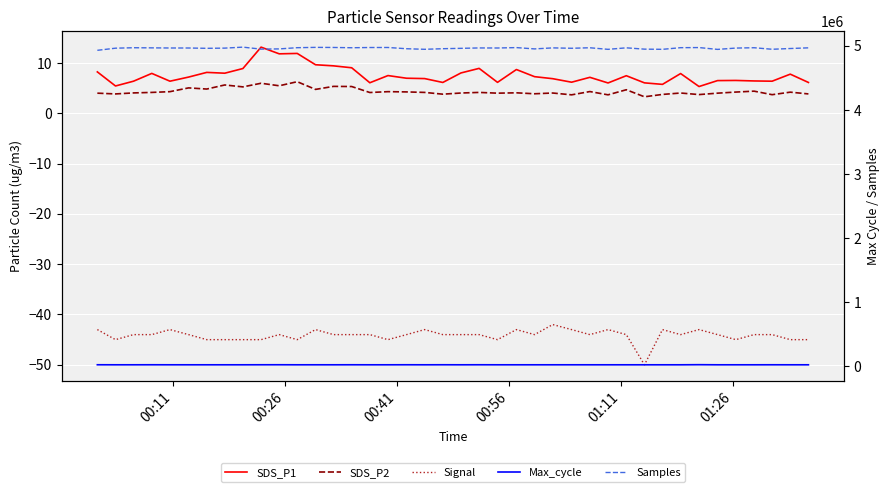

Reading right to left, list all the values displayed in this chart.

SDS_P1: 6.1	7.8	6.4	6.4	6.5	6.5	5.3	7.9	5.8	6.0	7.5	6.0	7.2	6.2	6.9	7.3	8.7	6.2	8.9	8.0	6.1	6.9	7.0	7.5	6.1	9.1	9.4	9.7	11.9	11.8	13.2	8.9	8.0	8.1	7.2	6.4	7.9	6.4	5.4	8.2
SDS_P2: 3.9	4.2	3.7	4.4	4.2	4.0	3.7	4.0	3.8	3.3	4.7	3.7	4.3	3.7	4.0	3.9	4.1	4.0	4.2	4.0	3.8	4.2	4.2	4.3	4.1	5.3	5.3	4.8	6.3	5.5	6.0	5.2	5.6	4.8	5.0	4.3	4.2	4.0	3.9	4.0
Signal: -45.0	-45.0	-44.0	-44.0	-45.0	-44.0	-43.0	-44.0	-43.0	-50.0	-44.0	-43.0	-44.0	-43.0	-42.0	-44.0	-43.0	-45.0	-44.0	-44.0	-44.0	-43.0	-44.0	-45.0	-44.0	-44.0	-44.0	-43.0	-45.0	-44.0	-45.0	-45.0	-45.0	-45.0	-44.0	-43.0	-44.0	-44.0	-45.0	-43.0
Max_cycle: 20133.0	20089.0	20363.0	20057.0	20081.0	20090.0	21635.0	20076.0	20046.0	20056.0	20078.0	20058.0	20050.0	20159.0	20046.0	20050.0	20042.0	20047.0	20498.0	20055.0	20517.0	20051.0	20492.0	20047.0	20058.0	20412.0	20051.0	20184.0	20047.0	20723.0	20466.0	20048.0	20051.0	20058.0	20058.0	20145.0	20504.0	20149.0	20058.0	20573.0
Samples: 4969853.0	4959287.0	4947675.0	4971485.0	4966266.0	4945599.0	4974168.0	4972286.0	4946670.0	4949516.0	4970019.0	4946483.0	4971037.0	4963161.0	4969173.0	4953235.0	4973604.0	4967348.0	4968225.0	4962127.0	4956381.0	4947024.0	4956014.0	4975299.0	4974908.0	4971407.0	4975665.0	4977044.0	4972152.0	4953230.0	4949738.0	4980751.0	4965471.0	4962408.0	4967330.0	4967474.0	4969530.0	4971512.0	4964448.0	4931160.0